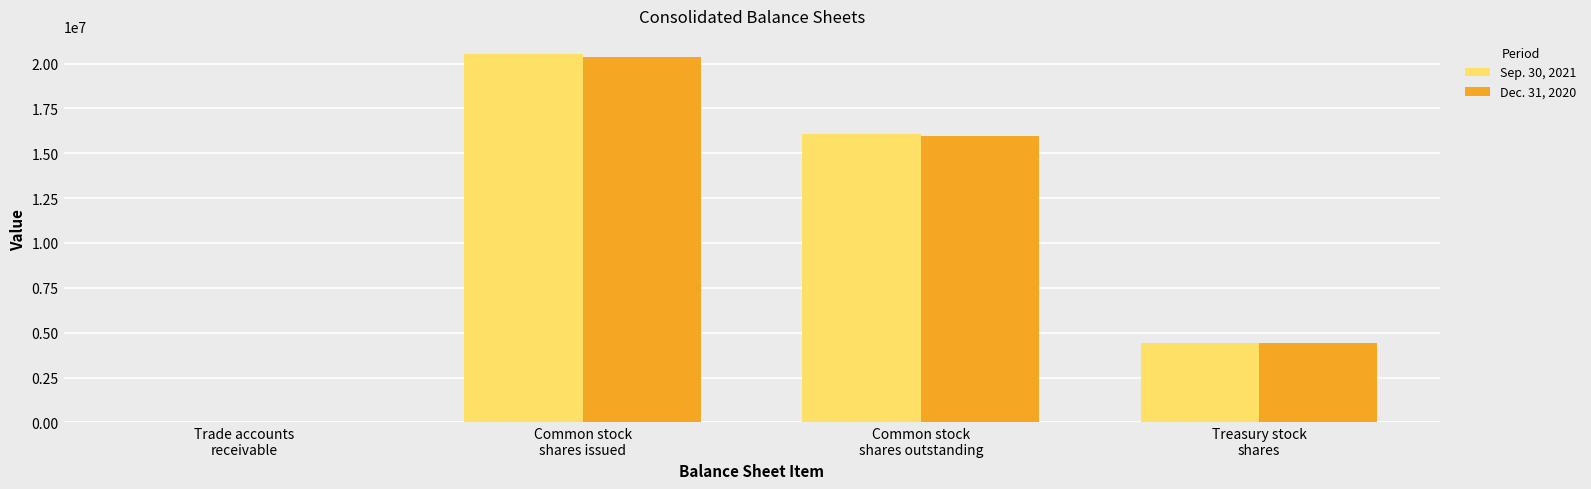

Where is Sep. 30, 2021 nearest to the value 10256839?

Common stock
shares outstanding